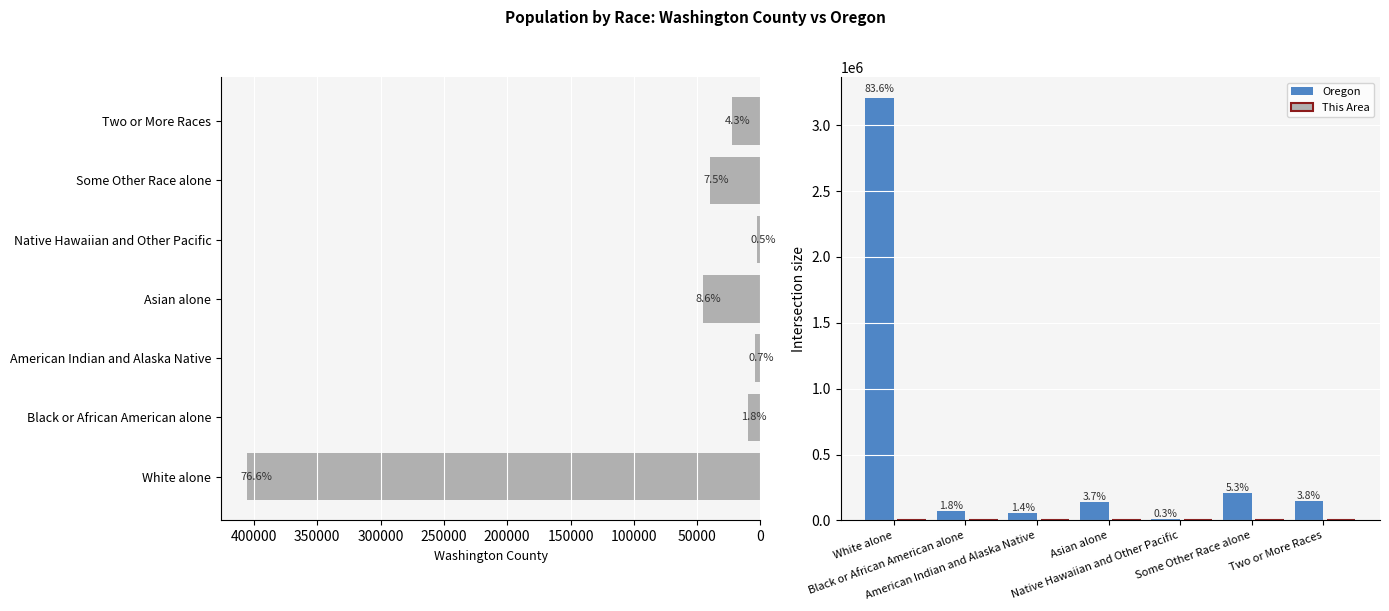

The Oregon series shows 69206 at 50000. True or false?

True